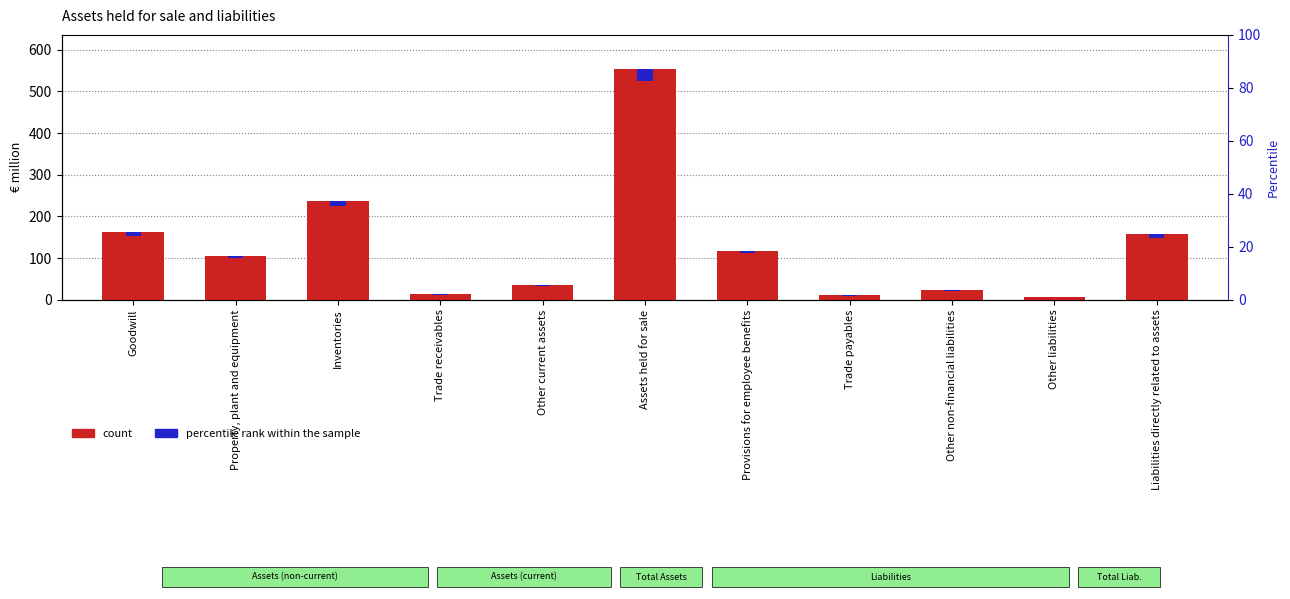

What is the minimum value shown in the chart?

0.3